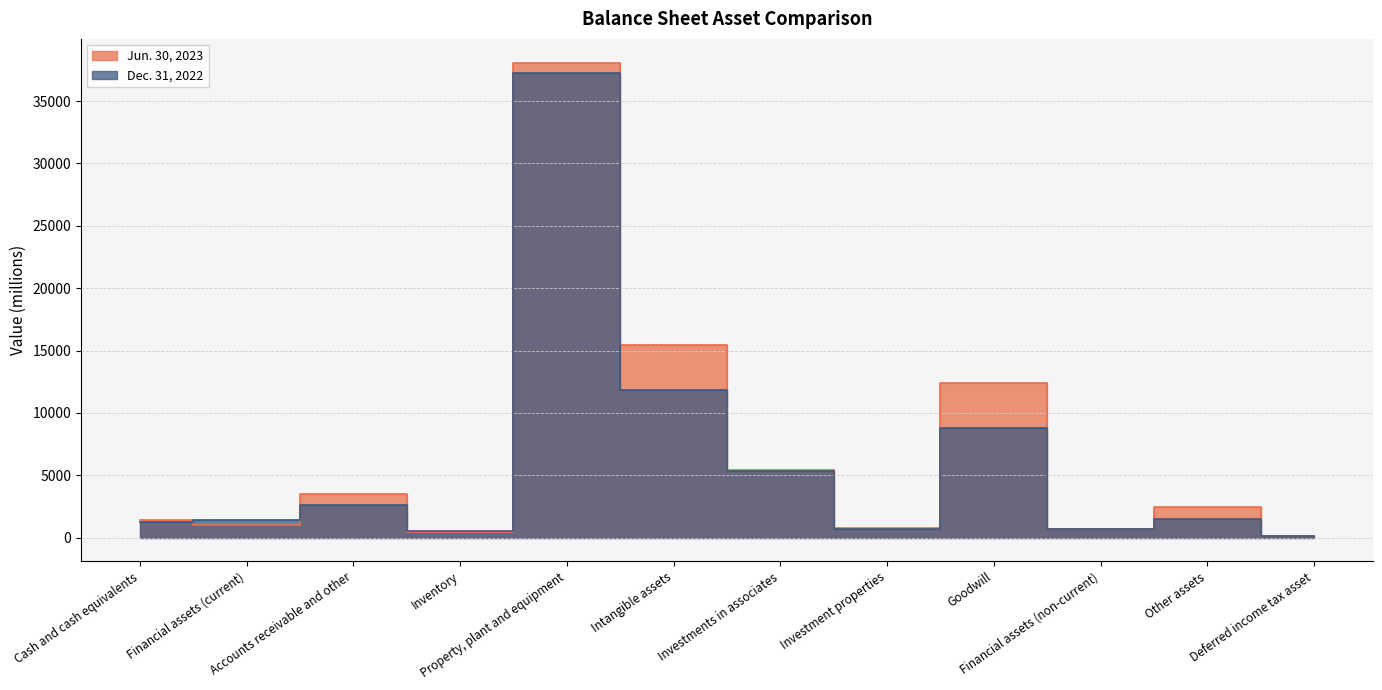

True or false: Jun. 30, 2023 has a value of 686 at Financial assets (non-current).

True